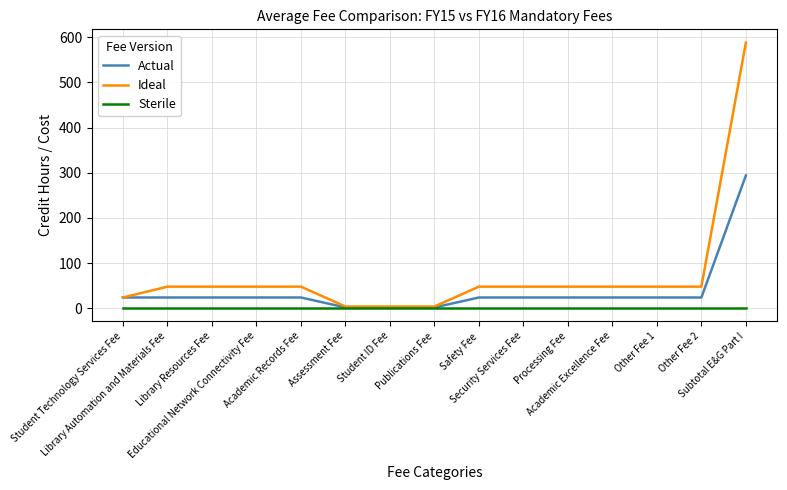

Rank the series by their maximum value, from highest to lowest.

Ideal, Actual, Sterile